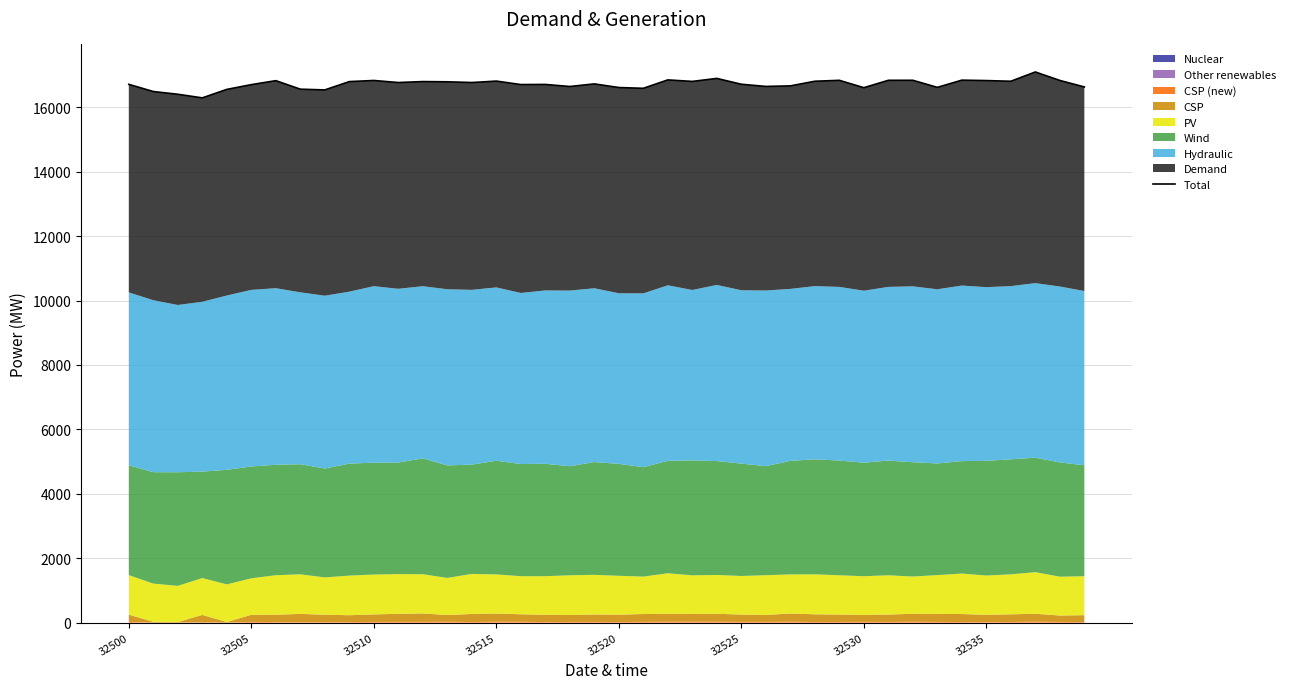

How many interior local peaks (higher than both neighbors) does the data have?

12